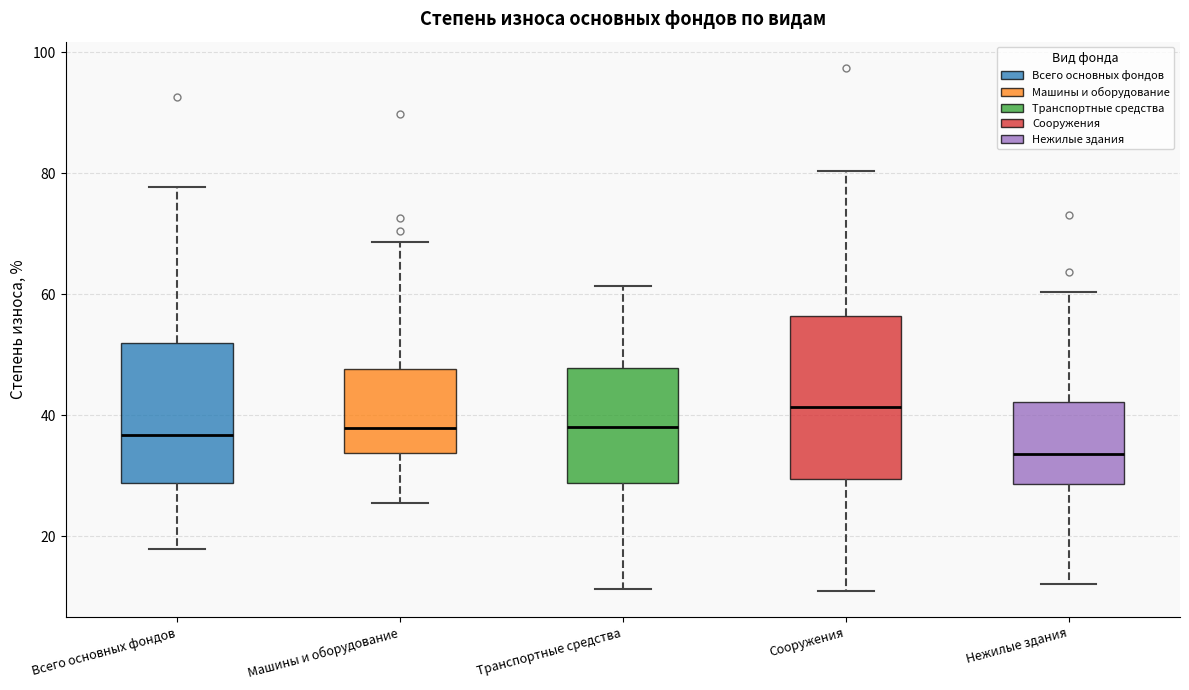

Reading left to right, read every box against the y-axis: the position of its median line, the range the box covers, and the ends of its whiskers. The values are not printed on the chart, so give them approximately, as read against the axis.

Всего основных фондов: median 36, box 28 to 52, whiskers 18 to 78
Машины и оборудование: median 38, box 34 to 48, whiskers 26 to 68
Транспортные средства: median 38, box 28 to 48, whiskers 12 to 62
Сооружения: median 42, box 30 to 56, whiskers 10 to 80
Нежилые здания: median 34, box 28 to 42, whiskers 12 to 60